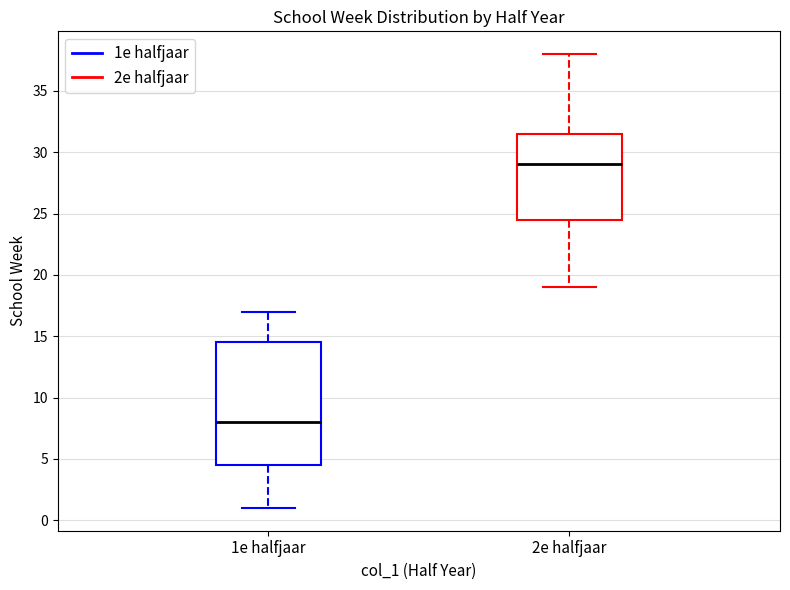

Where does the lower whisker of the box for 1e halfjaar end on the y-axis? The values are not printed on the chart, so give them approximately, as read against the axis.

1.0